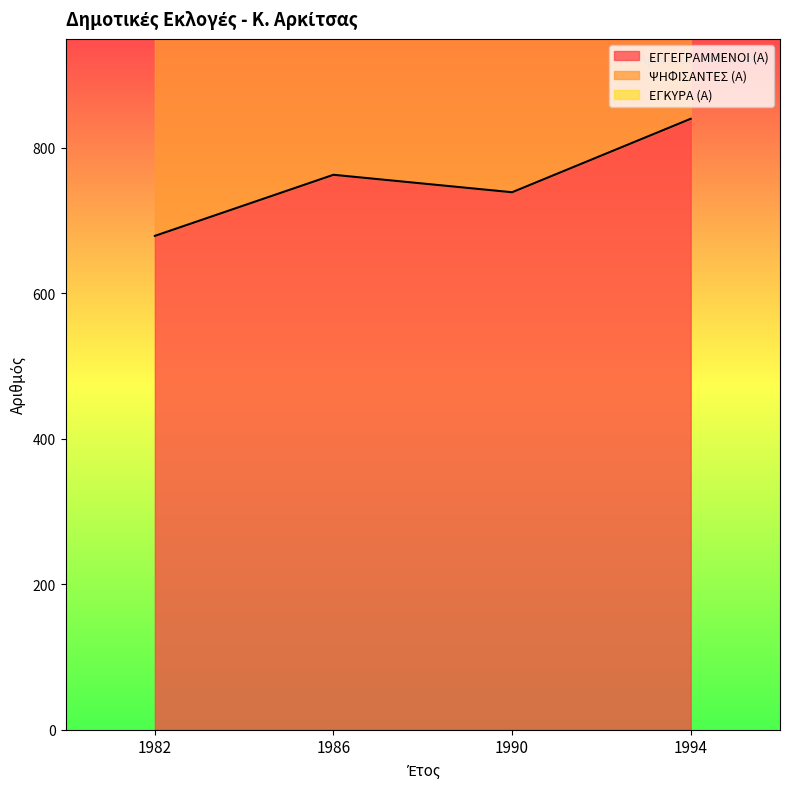

Does the chart have visible grid lines?

No